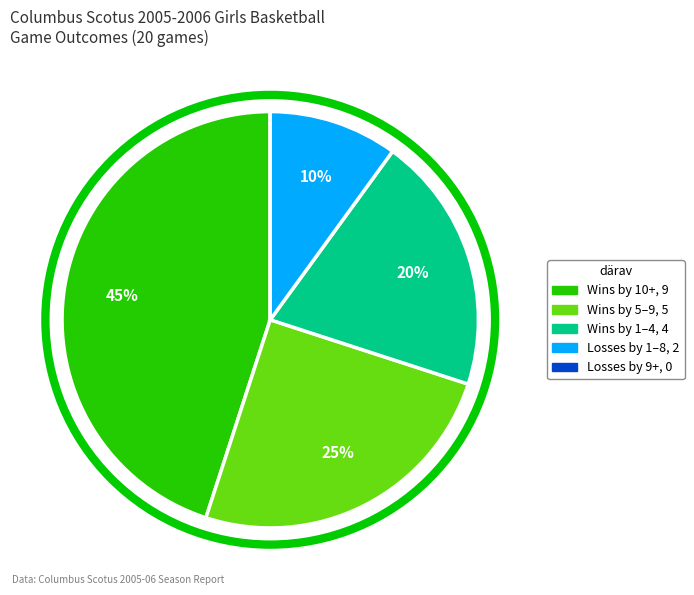

Does any single category account for the majority?

No